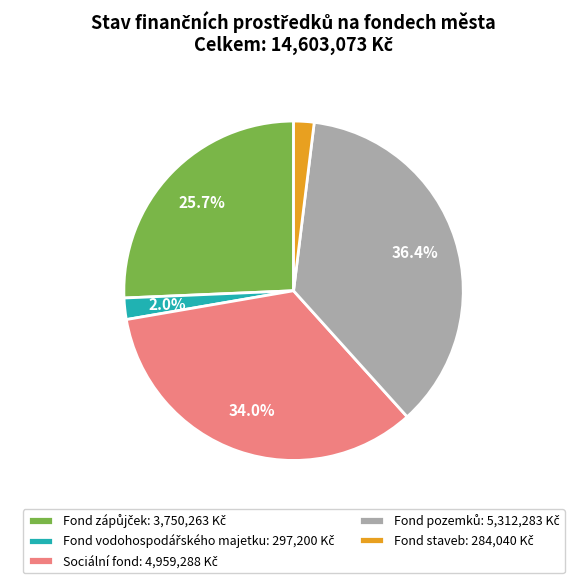

Is there any slice that represents more than half of the pie?

No